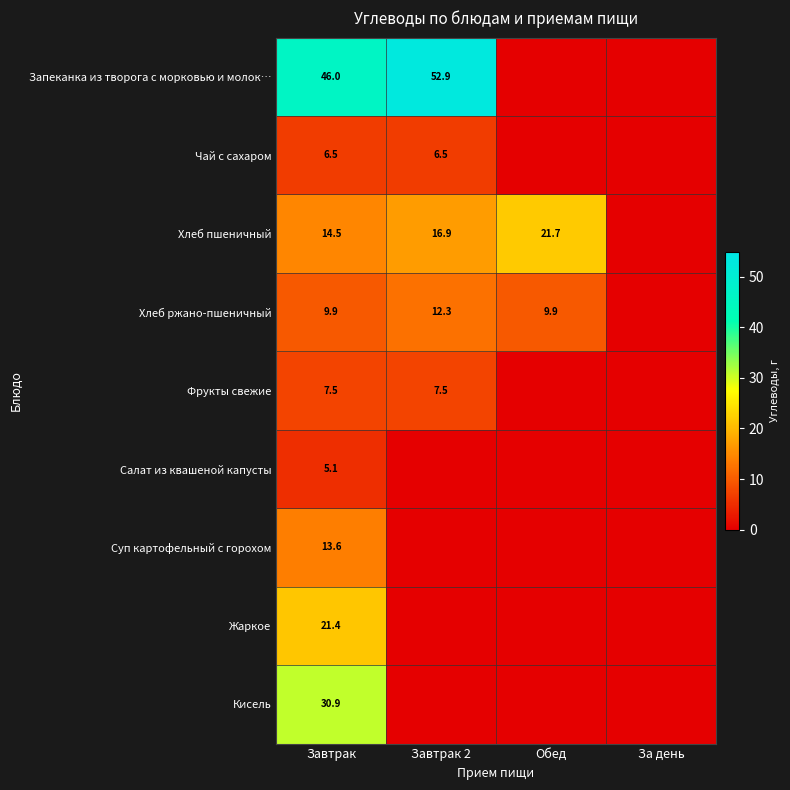

True or false: Жаркое has a value of 21.4 at Завтрак.

True